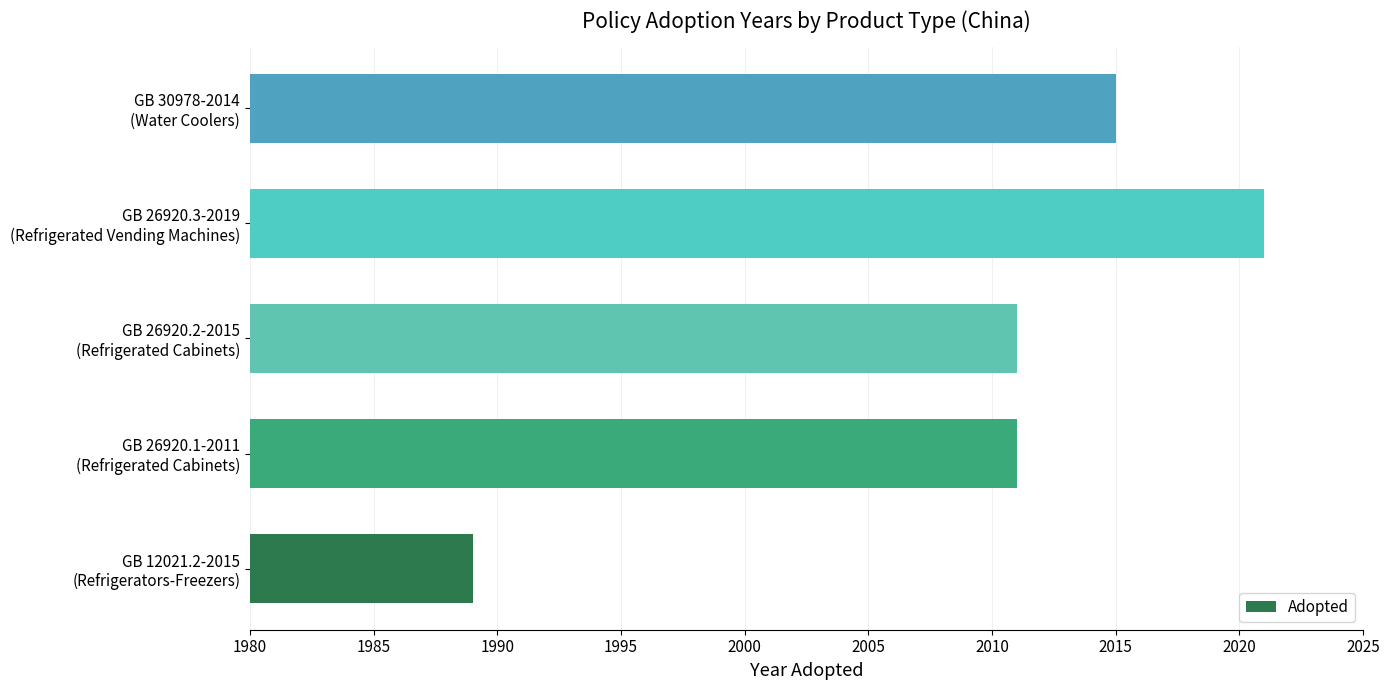

At which category does the chart reach its minimum across all series?

GB 12021.2-2015
(Refrigerators-Freezers)